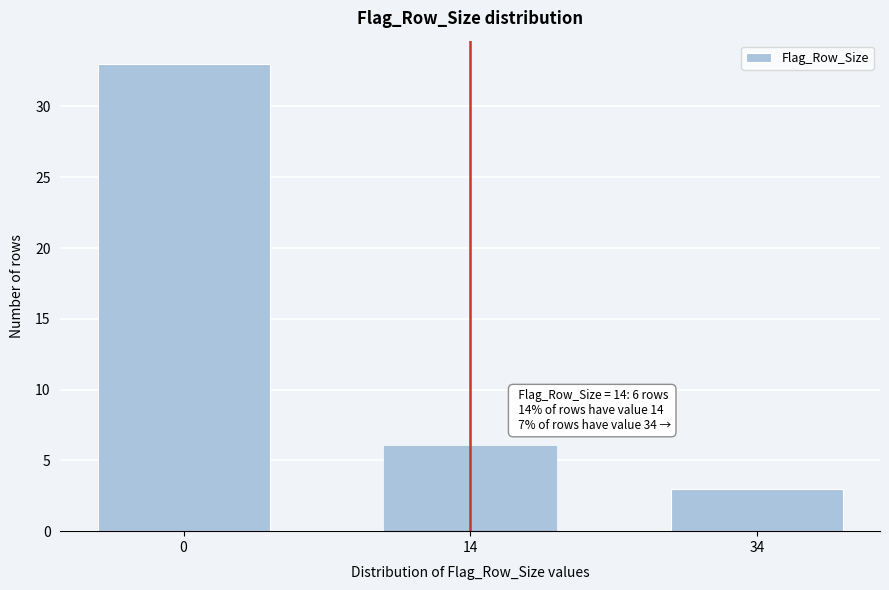

Reading left to right, what are all the values shown in this chart?

33	6	3